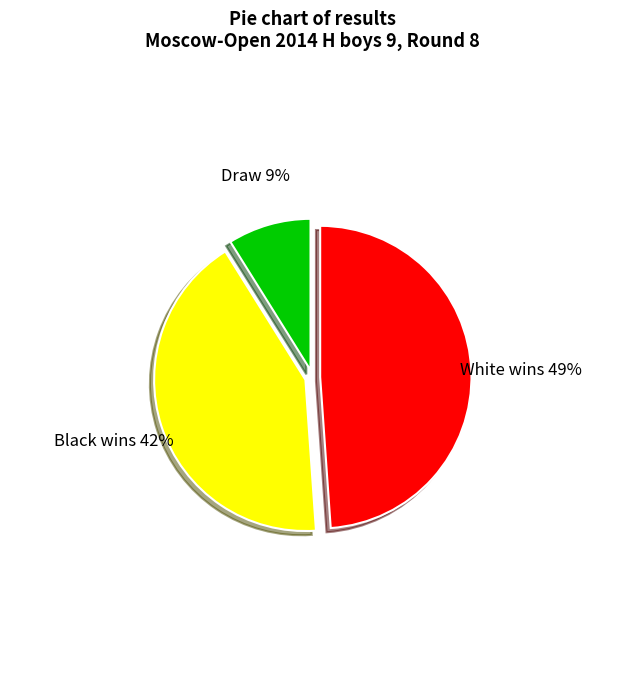

To the nearest percent, what is the difference between the largest and smallest slice percentages?

40%